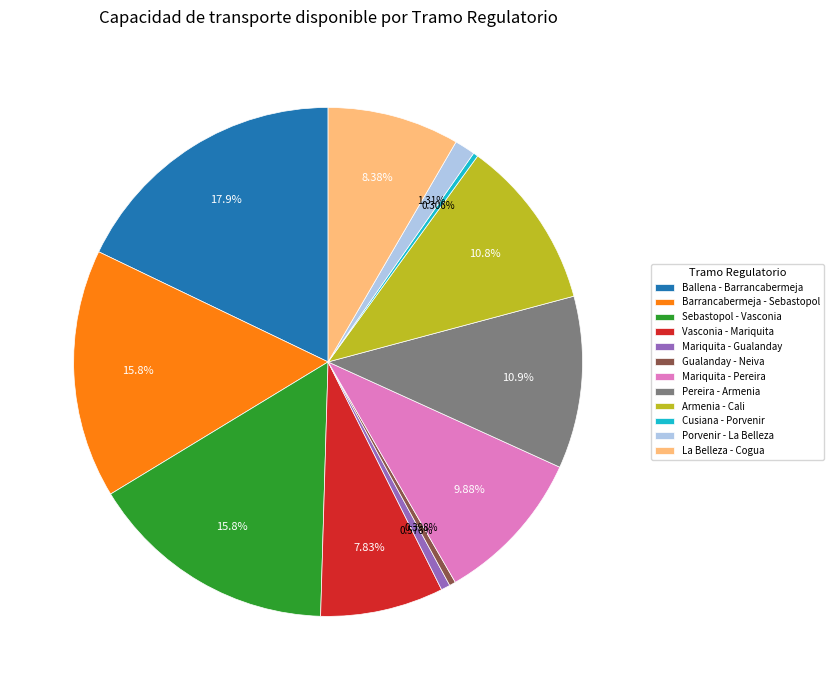

The Armenia - Cali slice represents 21% of the pie. True or false?

False